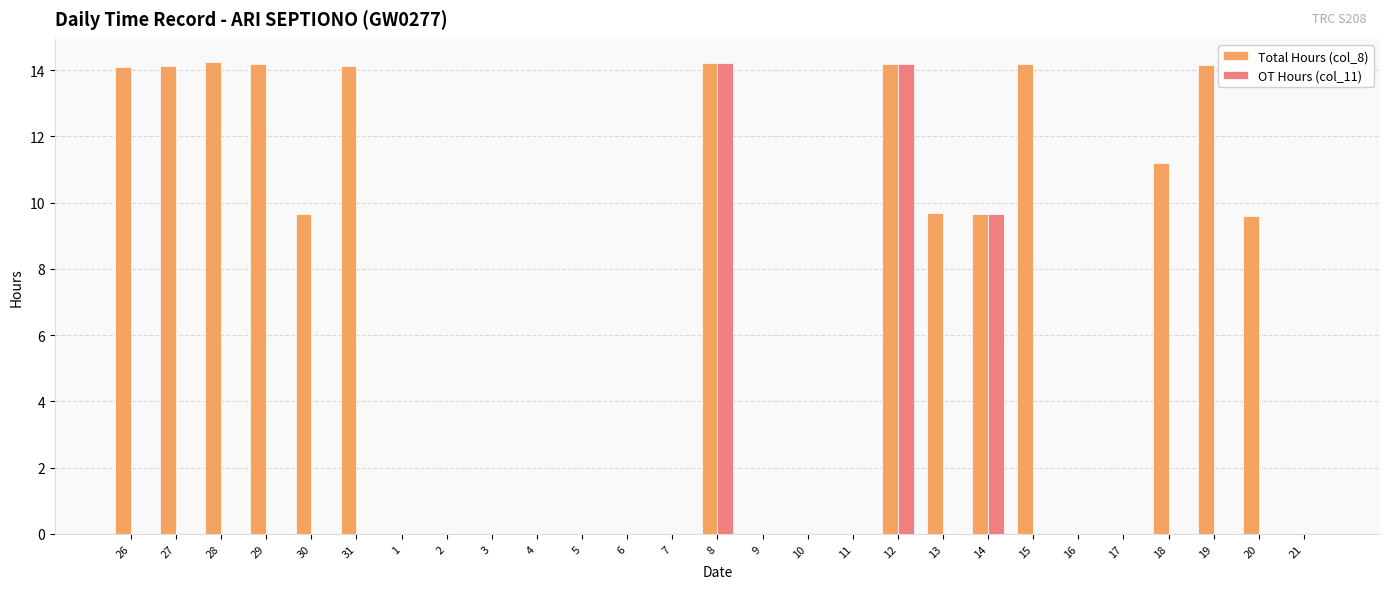

The OT Hours (col_11) series shows 7.3 at 8. True or false?

False